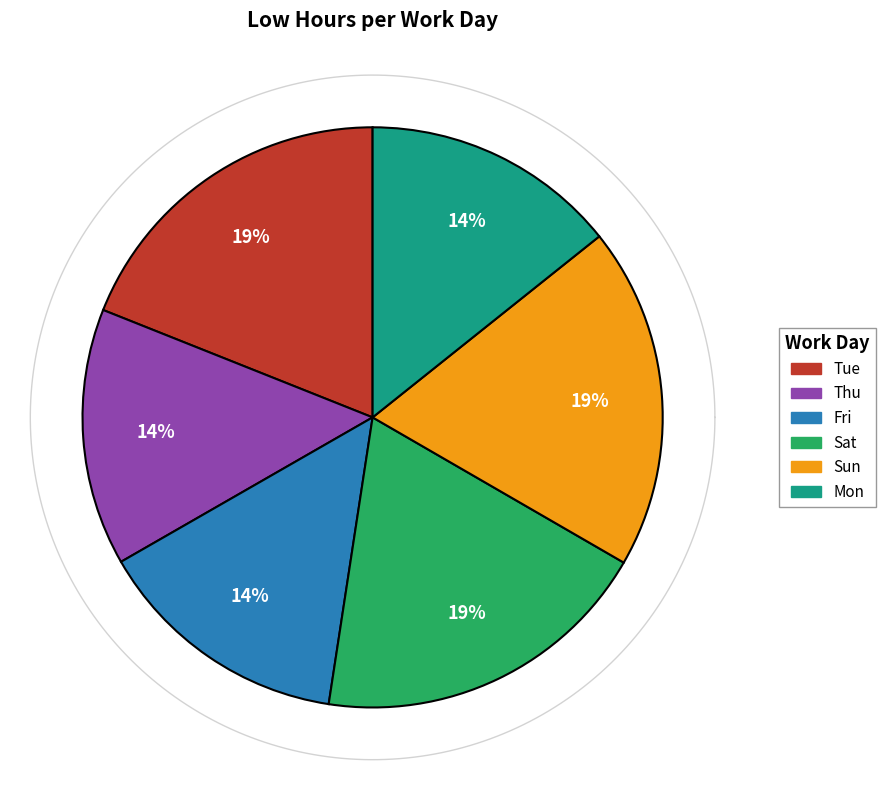

Does 14-Sun represent more than half of the total?

No